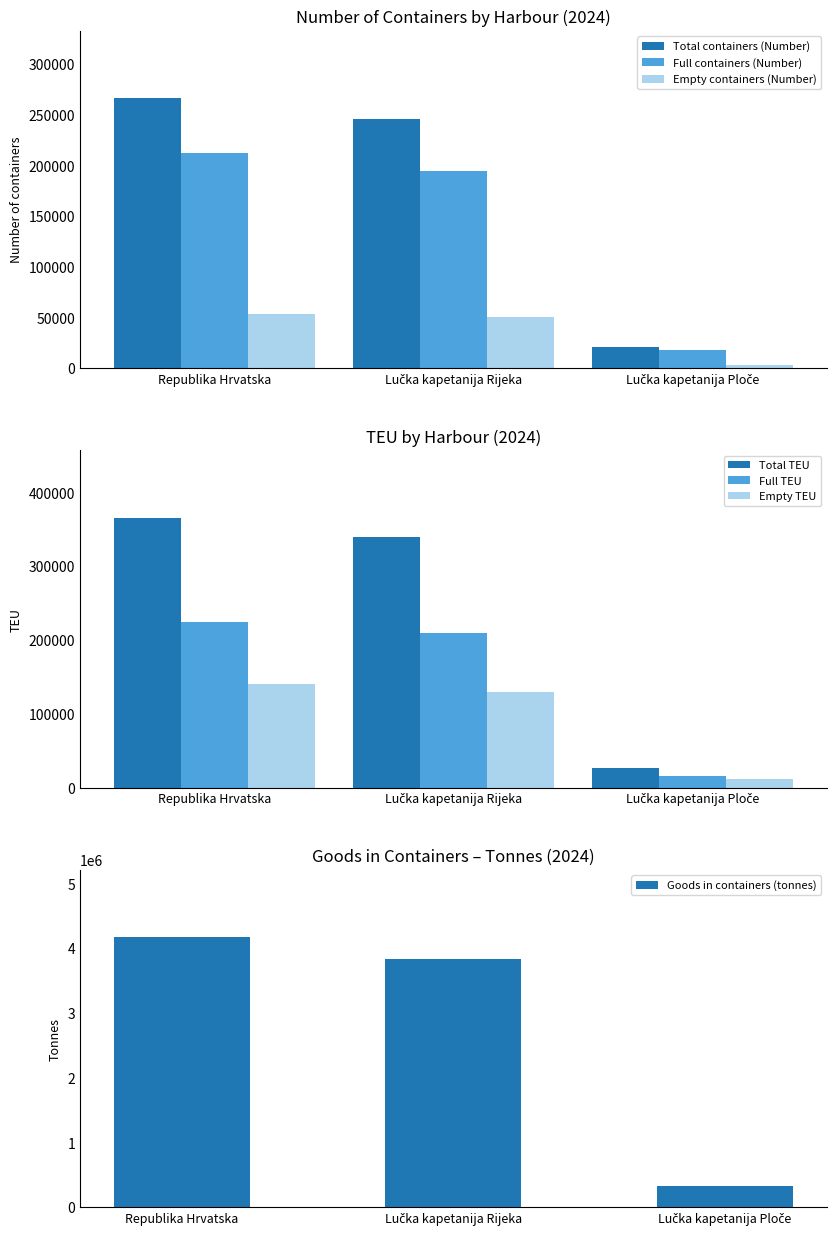

The value of Full containers (Number) at Lučka kapetanija Ploče is 17880. True or false?

True